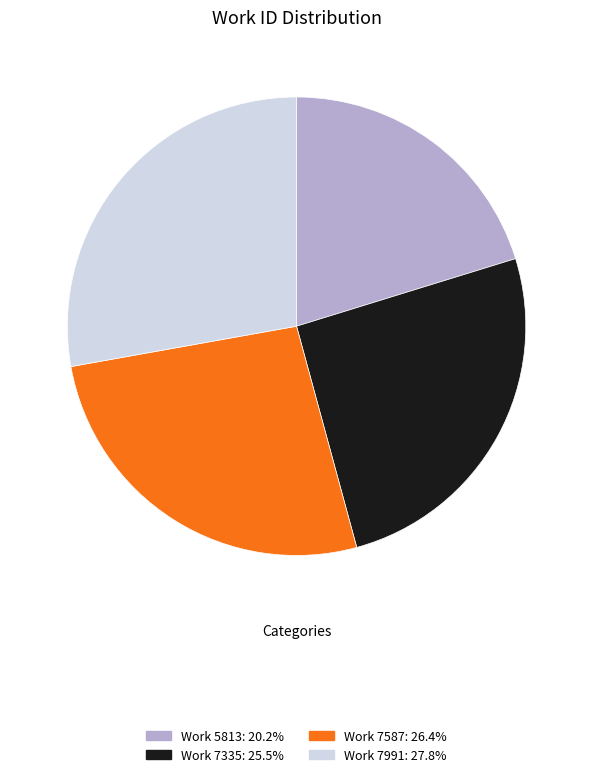

What is the largest slice in the pie chart?

Work 7991